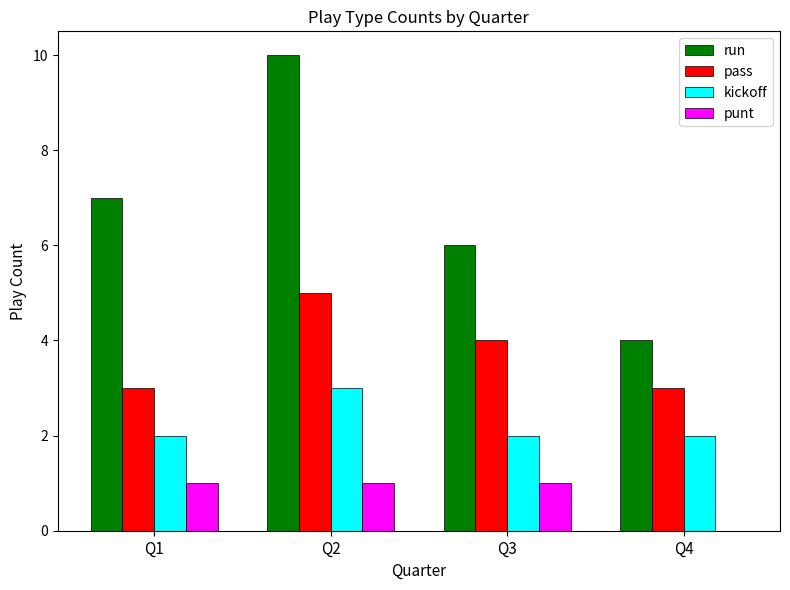

Reading left to right, what are all the values shown in this chart?

run: Q1=7	Q2=10	Q3=6	Q4=4
pass: Q1=3	Q2=5	Q3=4	Q4=3
kickoff: Q1=2	Q2=3	Q3=2	Q4=2
punt: Q1=1	Q2=1	Q3=1	Q4=0